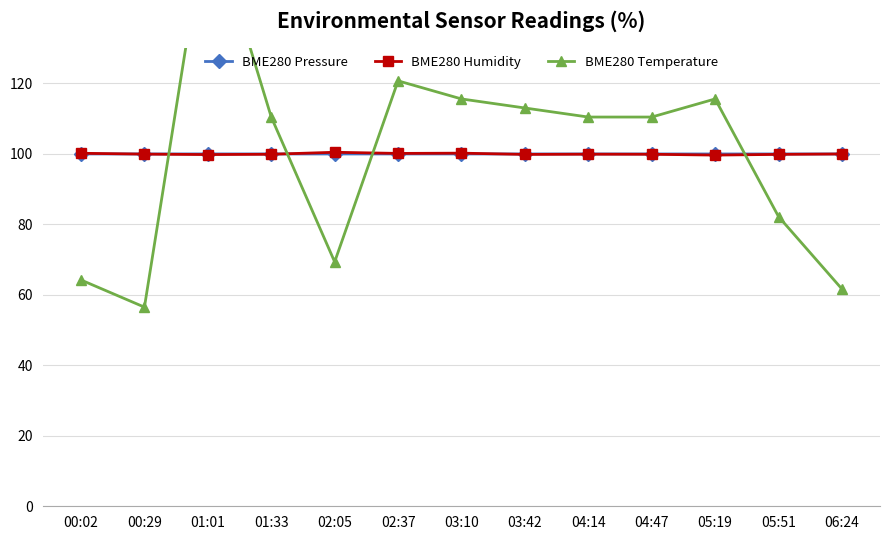

How many lines are shown in the chart?

3